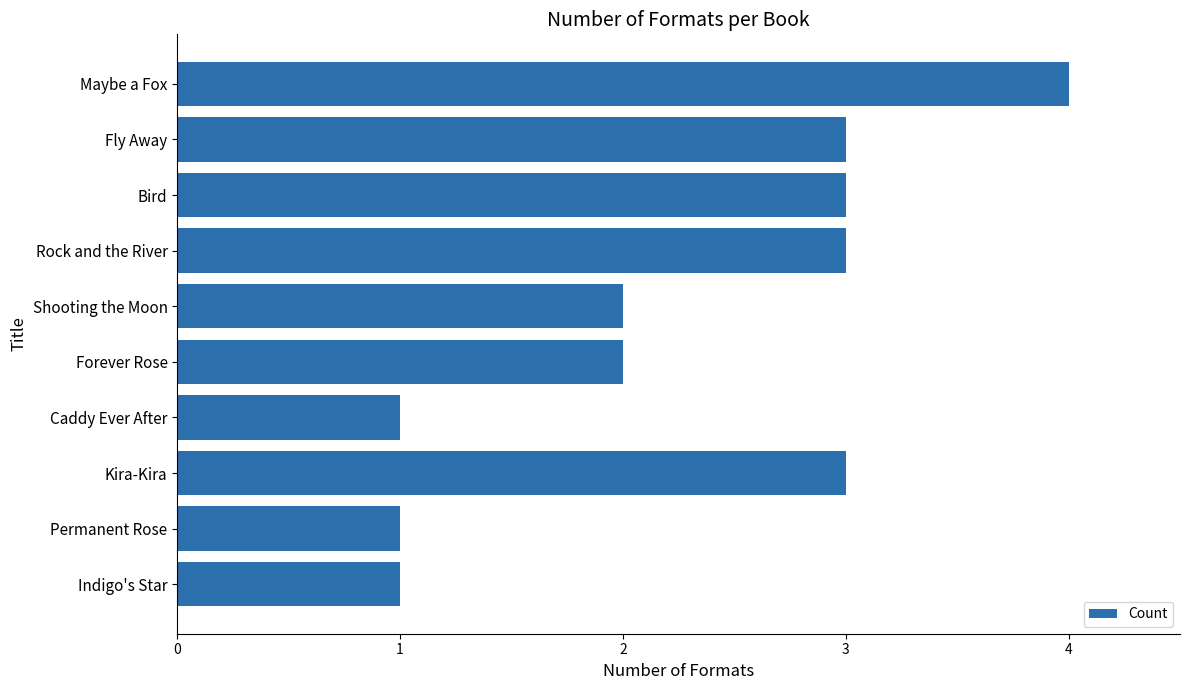

Reading top to bottom, what are all the values shown in this chart?

4	3	3	3	2	2	1	3	1	1